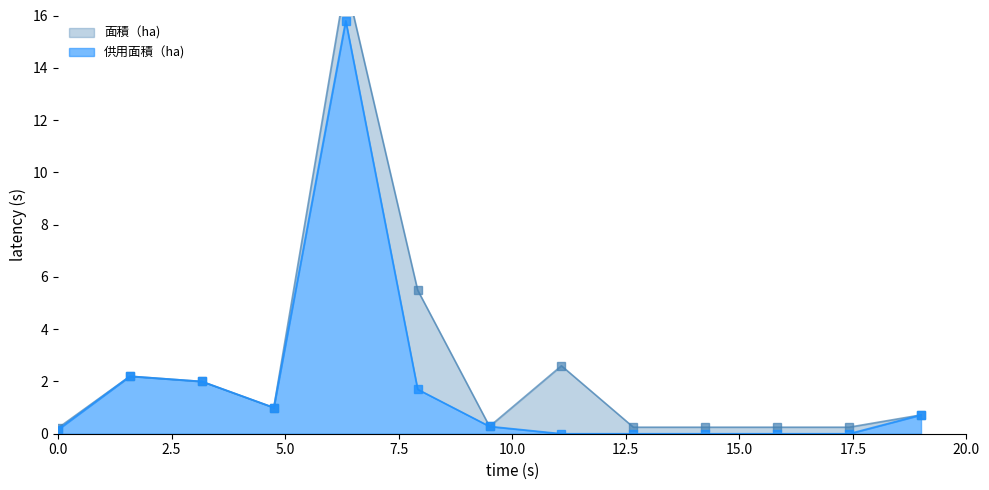

Which series has the widest spread of values?

面積（ha)